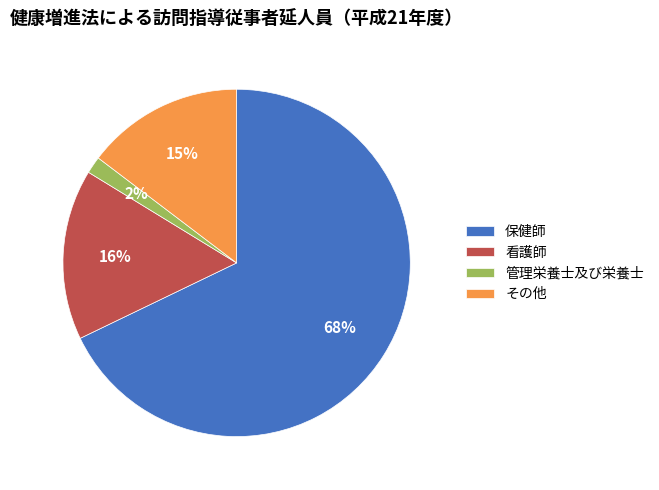

Is it true that 看護師 is 16% of the pie?

True